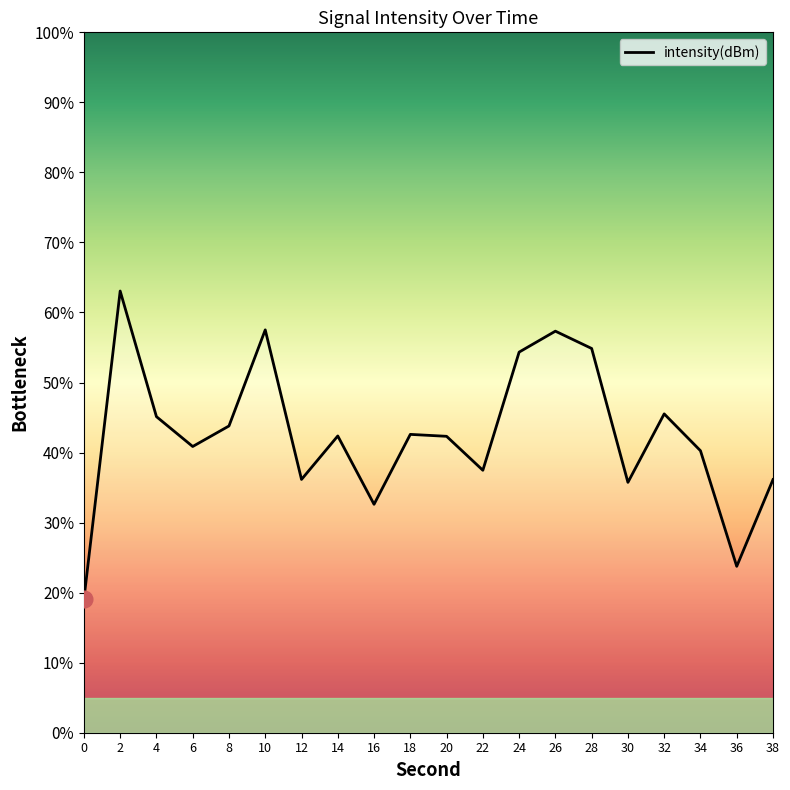

What is the average value?

42.5